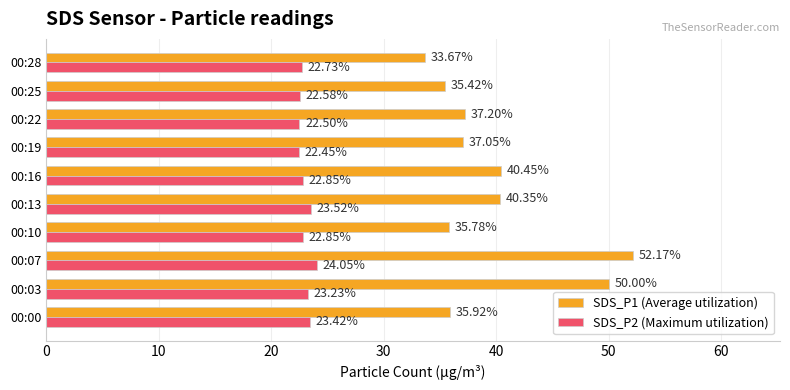

Which series has the largest range (max minus min)?

SDS_P1 (Average utilization)